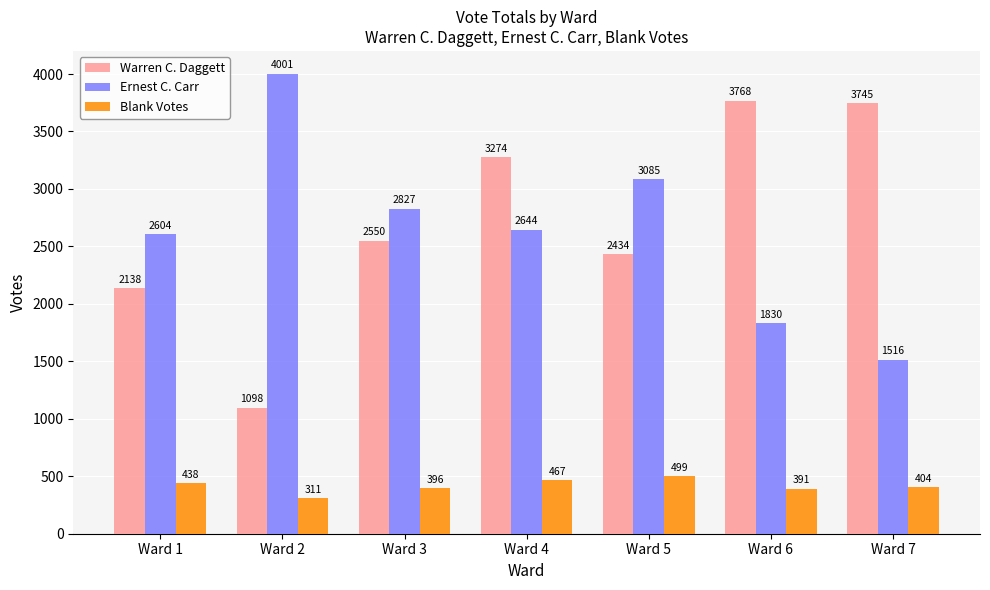

What is the average value of the Warren C. Daggett series?

2715